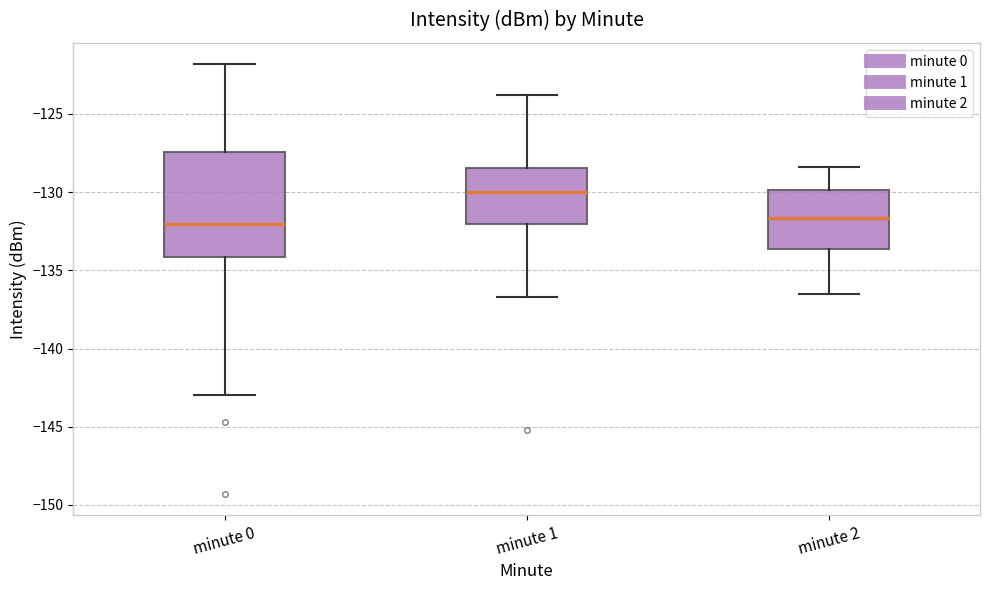

Reading left to right, transcribe this box plot: for each box, give where its median line is, the range the box spans, and where its two whiskers end, as read against the y-axis. The values are not printed on the chart, so give them approximately, as read against the axis.

minute 0: median -132.0, box -134.0 to -127.5, whiskers -143.0 to -122.0
minute 1: median -130.0, box -132.0 to -128.5, whiskers -136.5 to -124.0
minute 2: median -131.5, box -133.5 to -130.0, whiskers -136.5 to -128.5